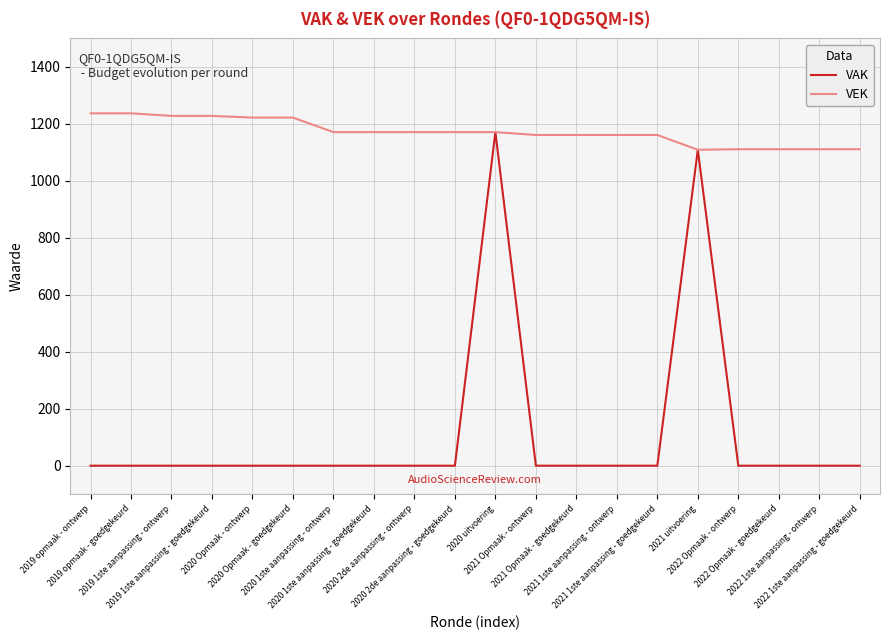

What is the maximum value for VEK?

1237